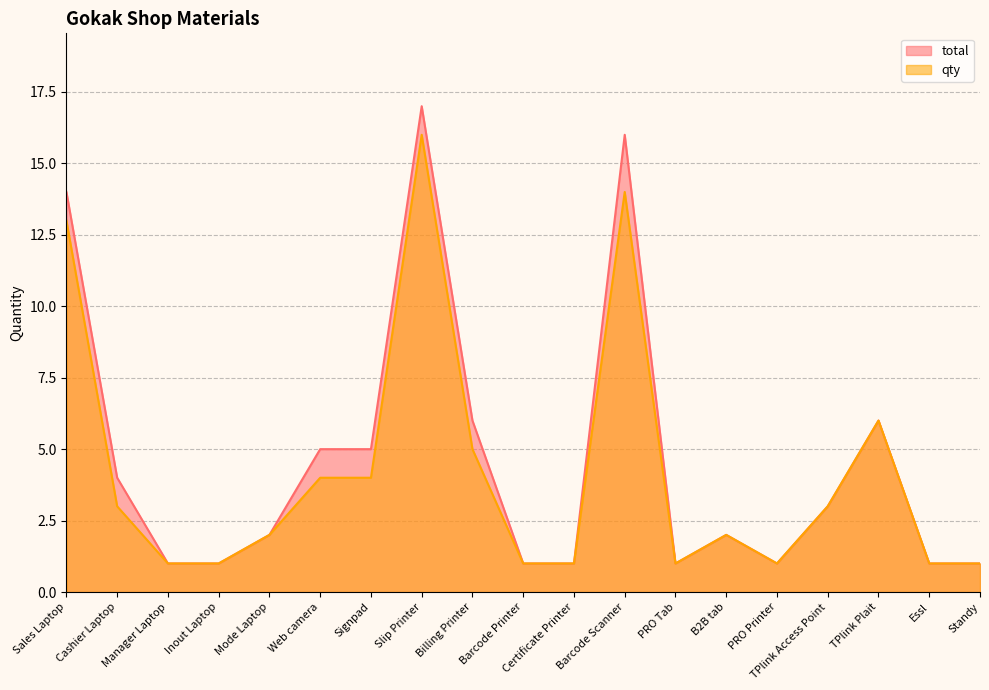

Is it true that qty equals 1 at Manager Laptop?

True